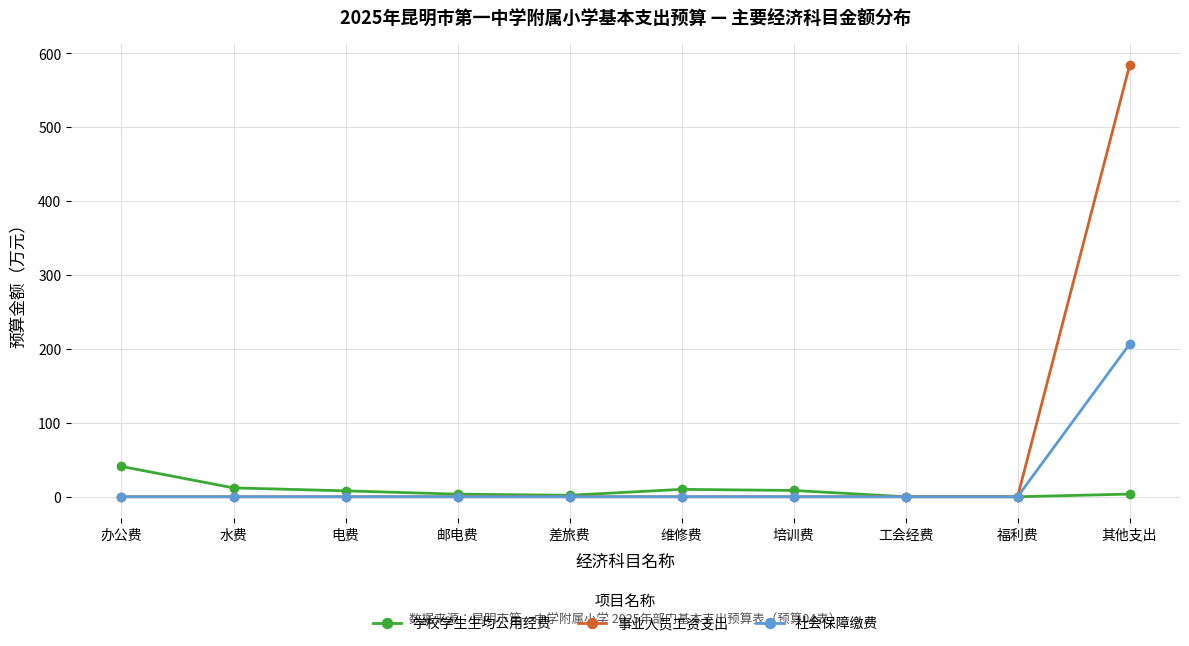

Which series has the widest spread of values?

事业人员工资支出